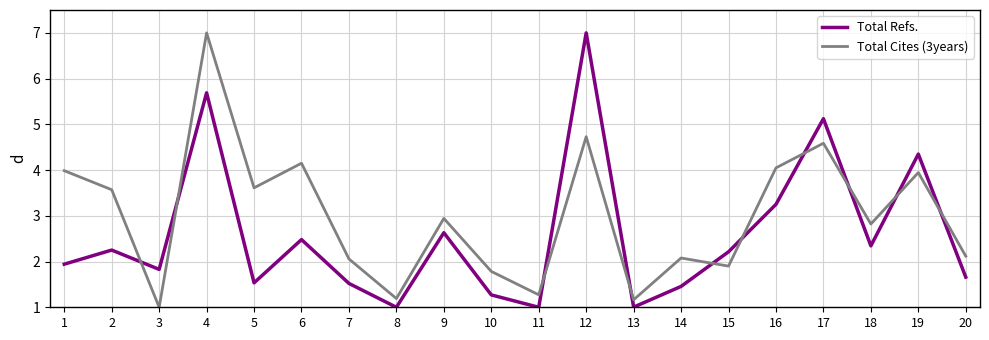

How many times do Total Refs. and Total Cites (3years) cross each other?

10